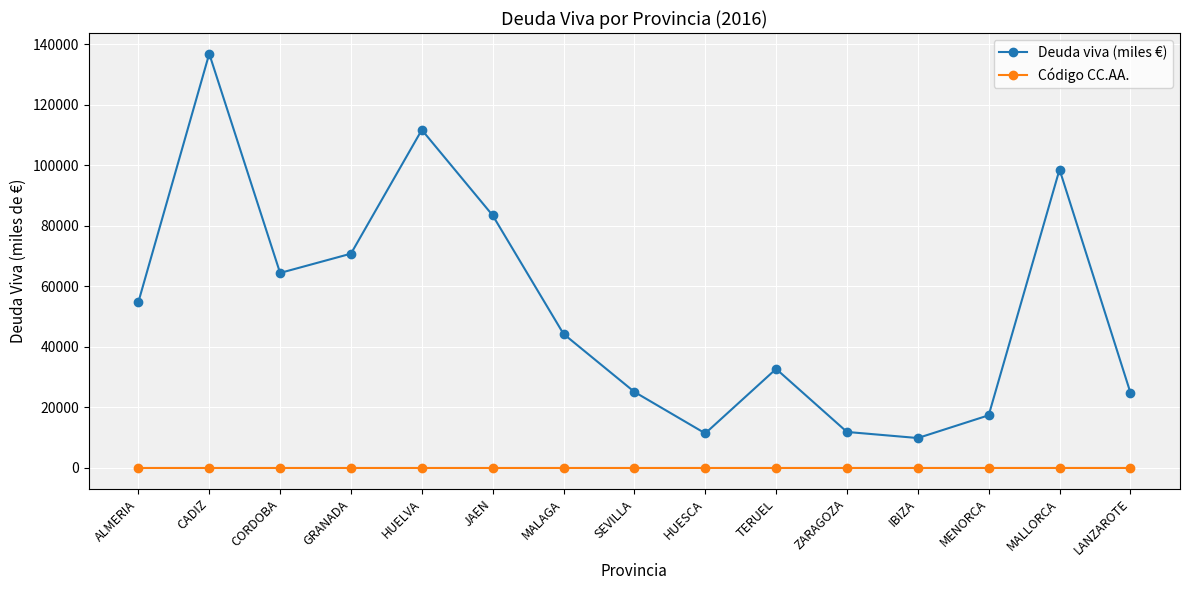

How many interior local valleys does the Deuda viva (miles €) series have?

3